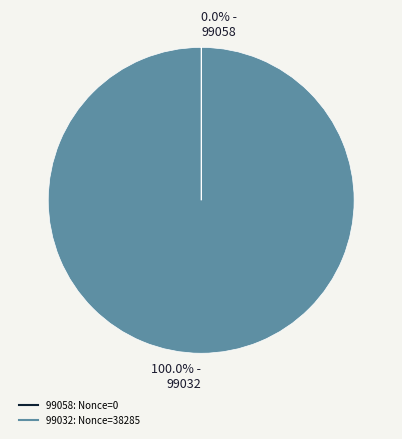

Which category accounts for the majority?

99032